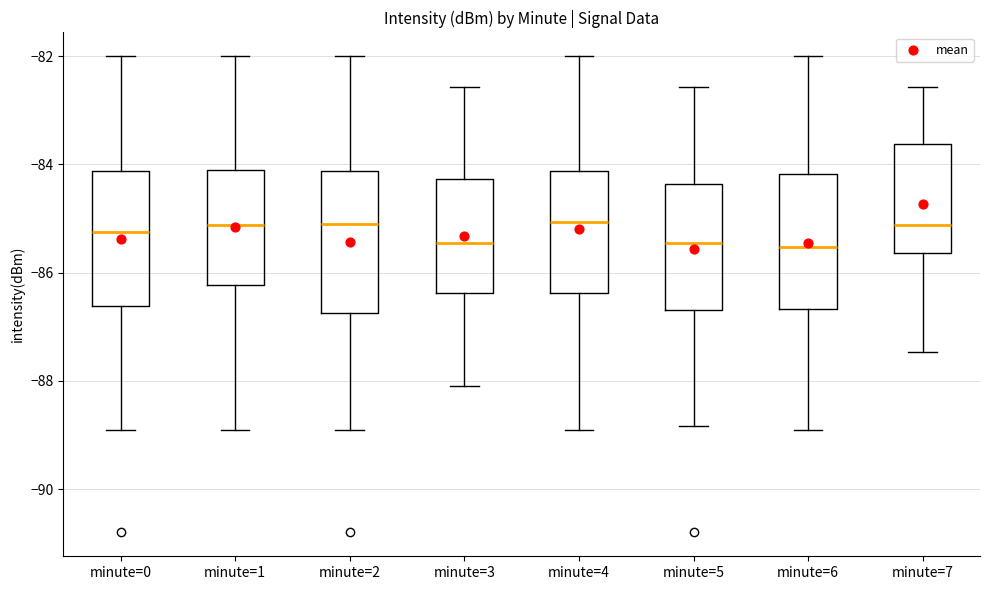

Where is the lower edge of the box for minute=0 on the y-axis? The values are not printed on the chart, so give them approximately, as read against the axis.

-86.6